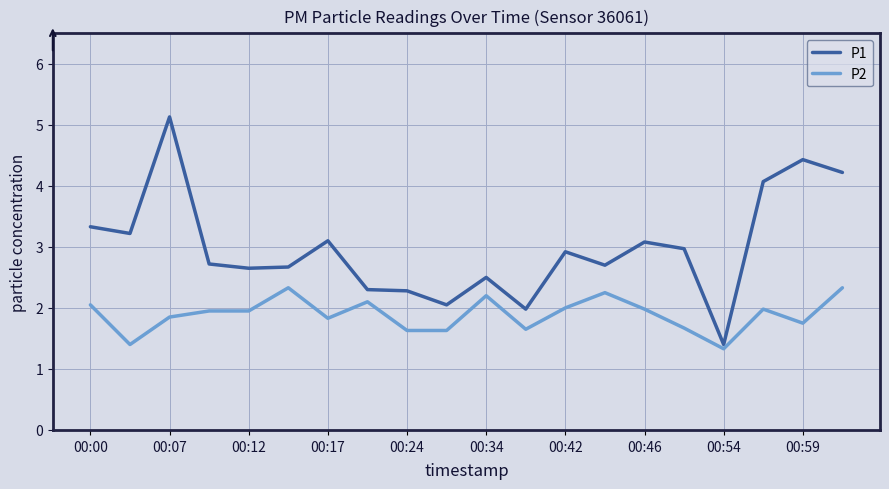

What is the difference between the second highest and second lowest values in the P2 series?

0.9